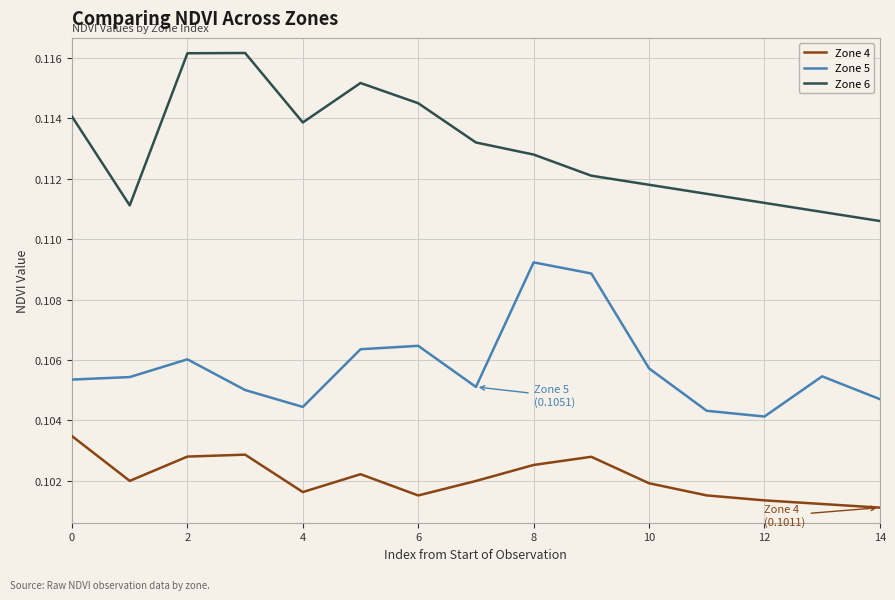

List the series in order of their overall mean, lowest first.

Zone 4, Zone 5, Zone 6